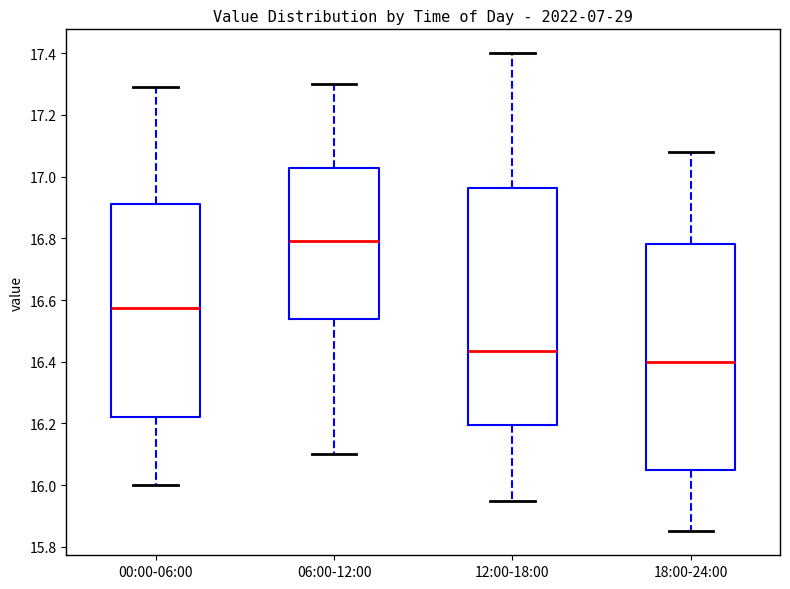

Which box's median line is the highest?

06:00-12:00